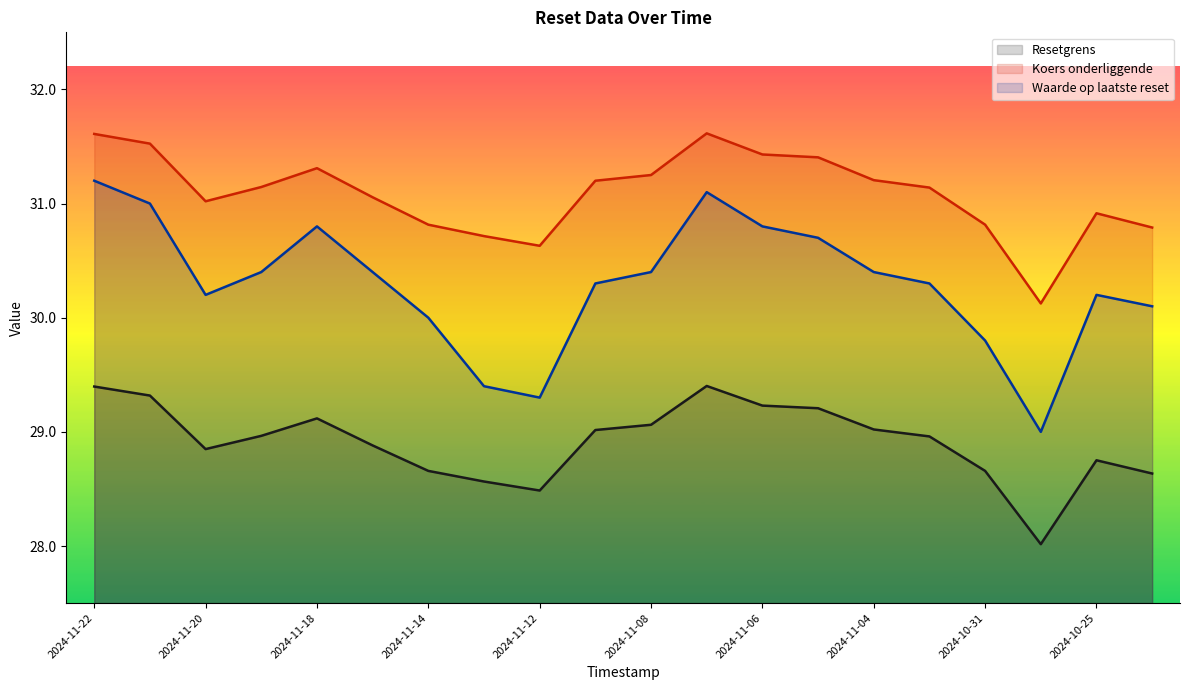

The Waarde op laatste reset series shows 30.8 at 2024-11-18. True or false?

True